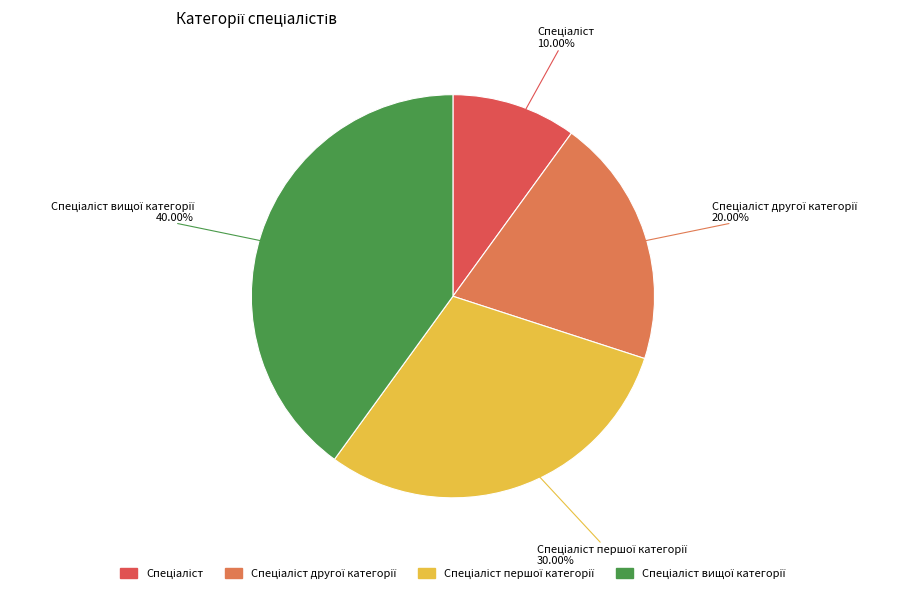

Is there any slice that represents more than half of the pie?

No